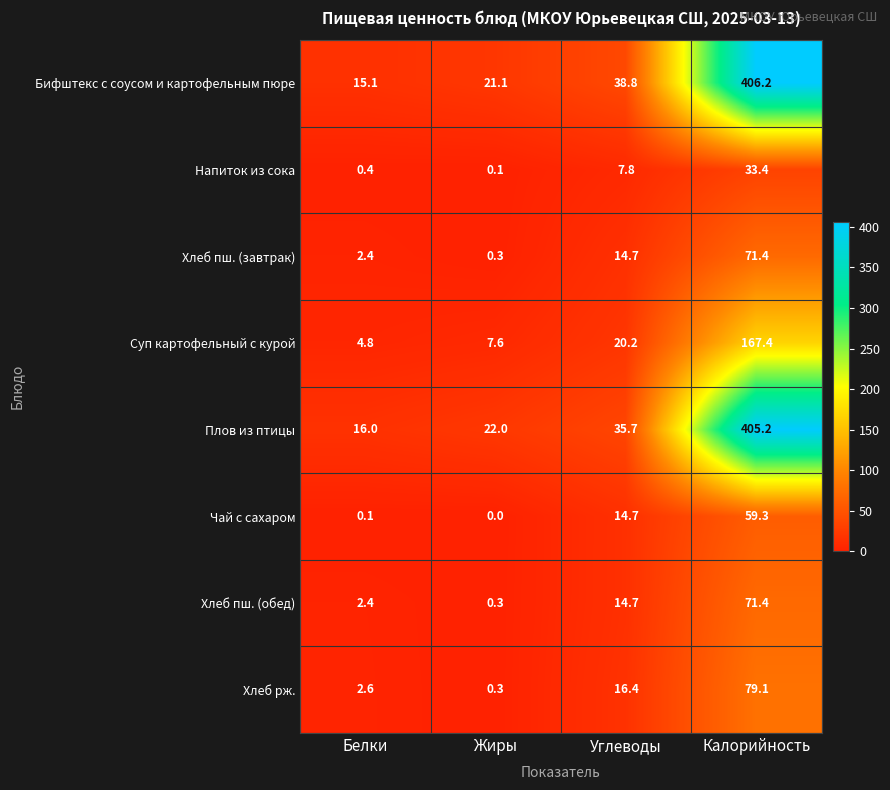

What is the difference between the maximum and minimum values in the Хлеб пш. (завтрак) series?

71.1